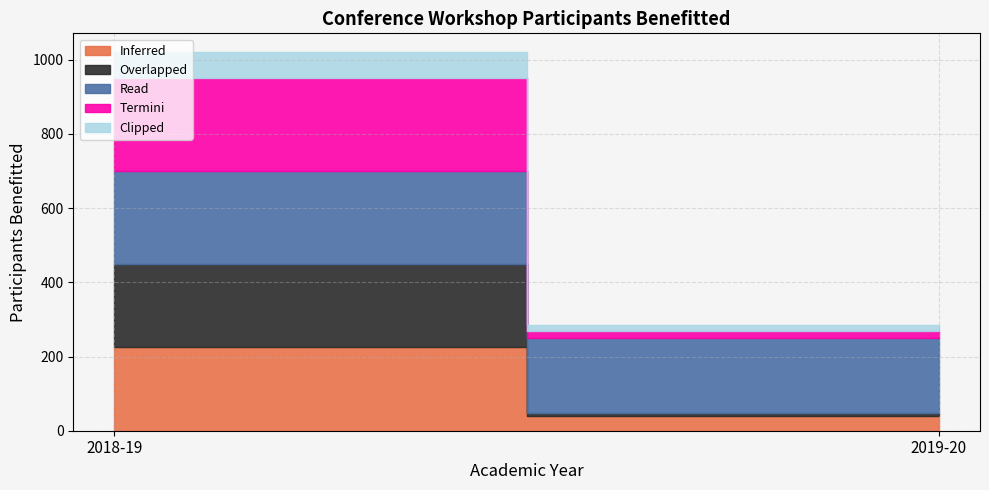

Reading right to left, what are all the values shown in this chart?

Inferred: 40	225
Overlapped: 9	225
Read: 200	250
Termini: 19	250
Clipped: 16	70